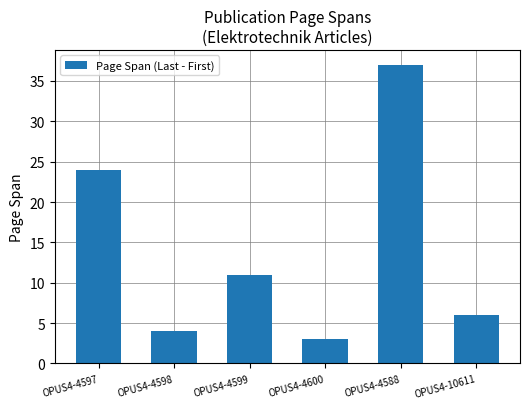

What is the minimum value shown in the chart?

3